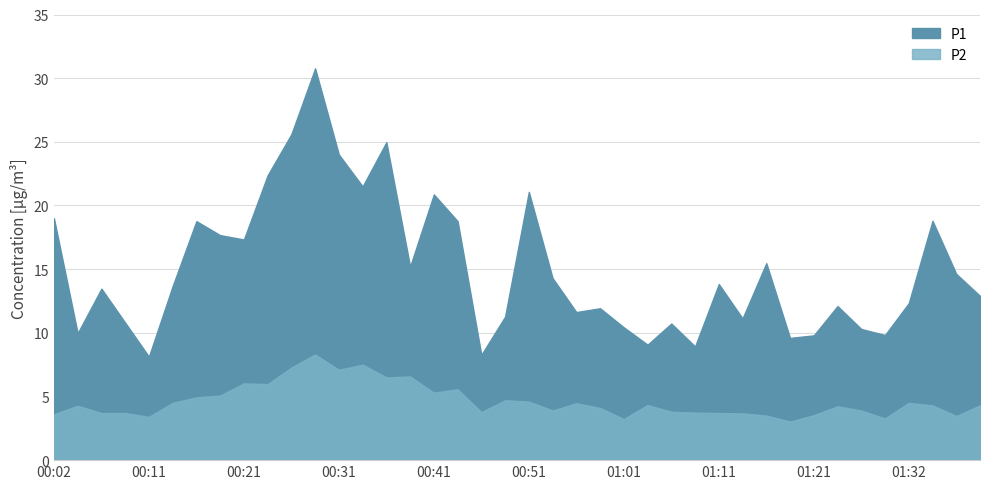

What is the maximum value for P2?

8.3